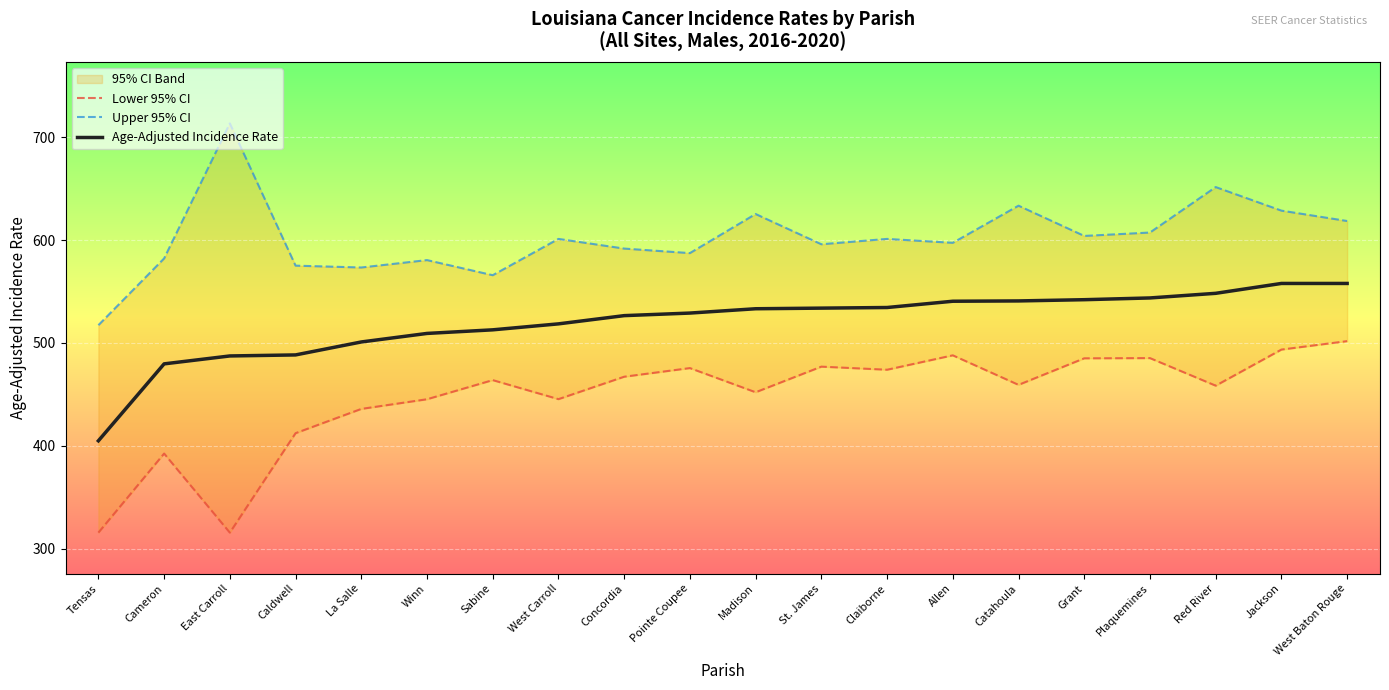

What position from the right is Tensas?

20